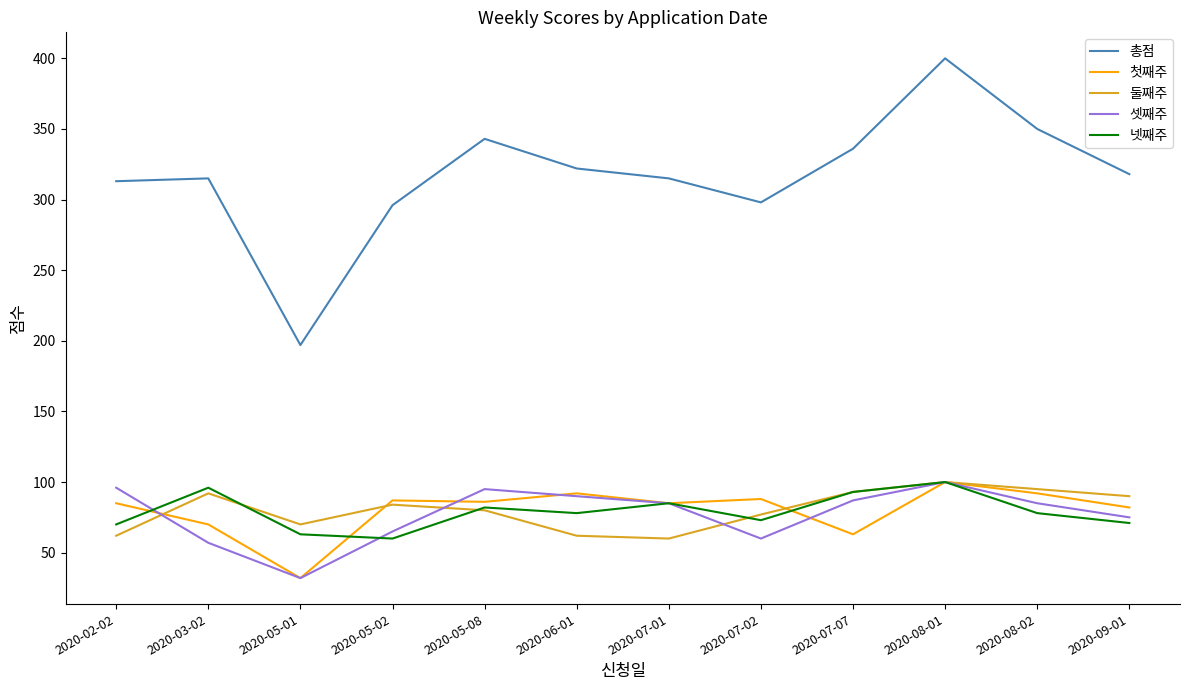

Which series has the largest total across all categories?

총점